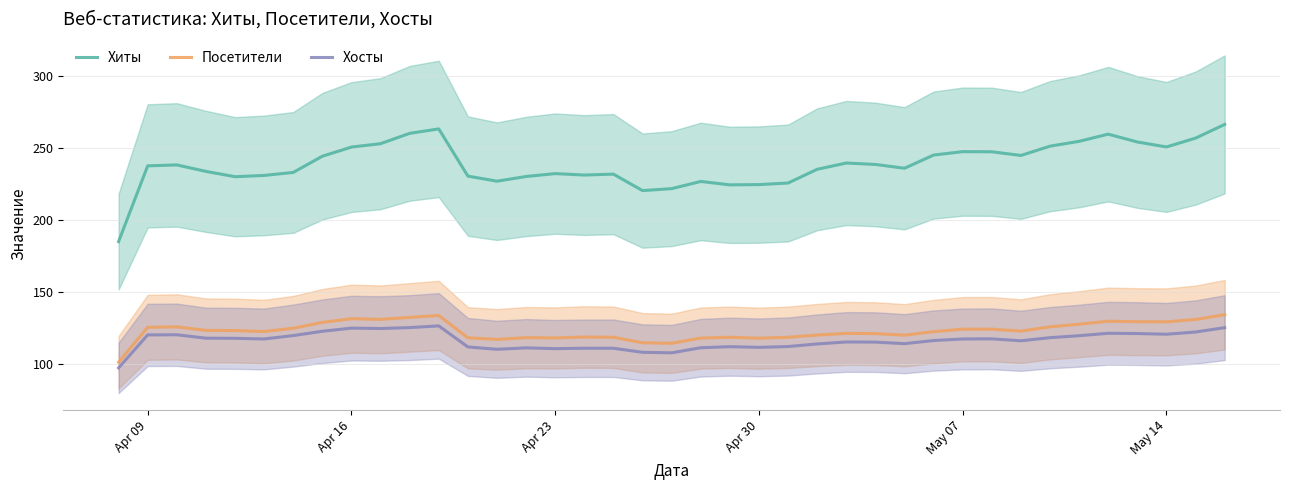

Is this an area chart (filled region under the line)?

No